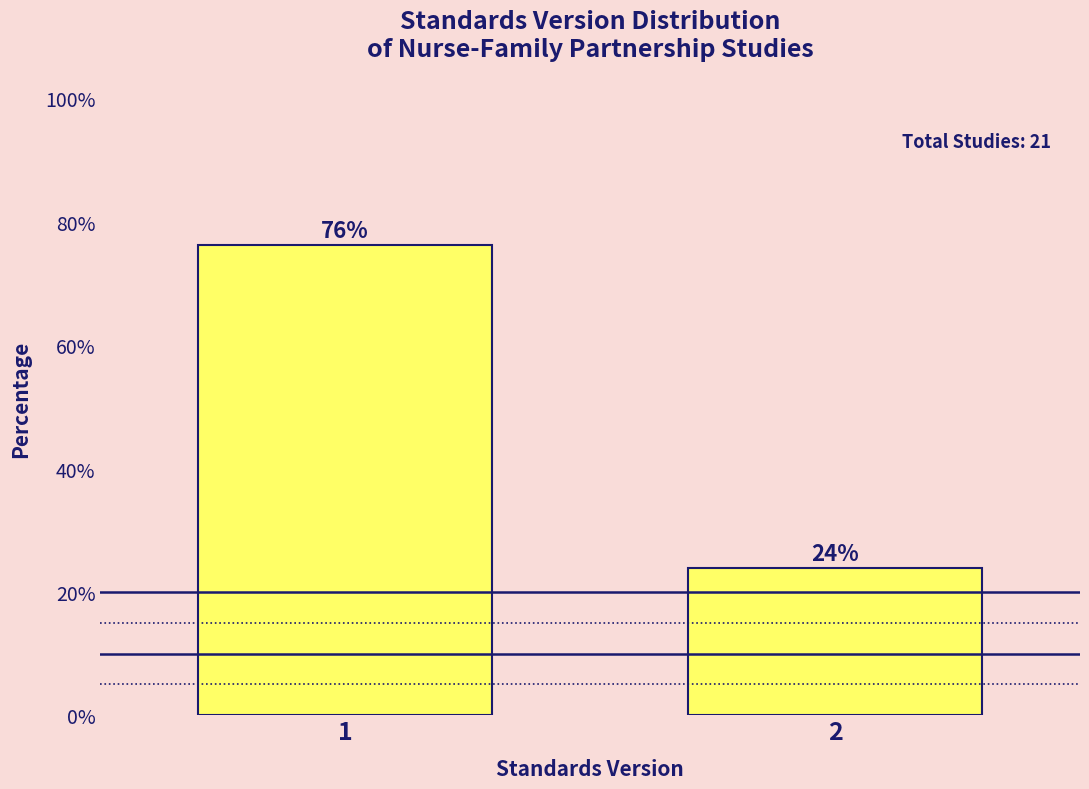

Approximately how many times larger is the value at 2 compared to 1?

0.3